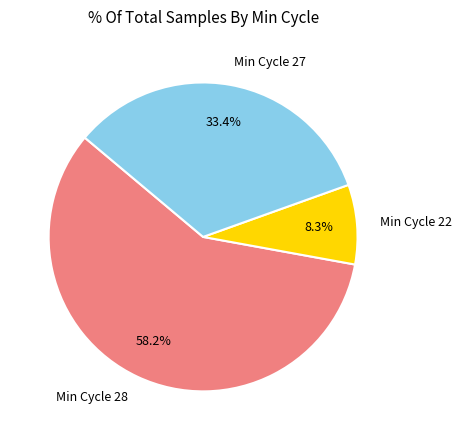

Count the number of slices in the pie.

3